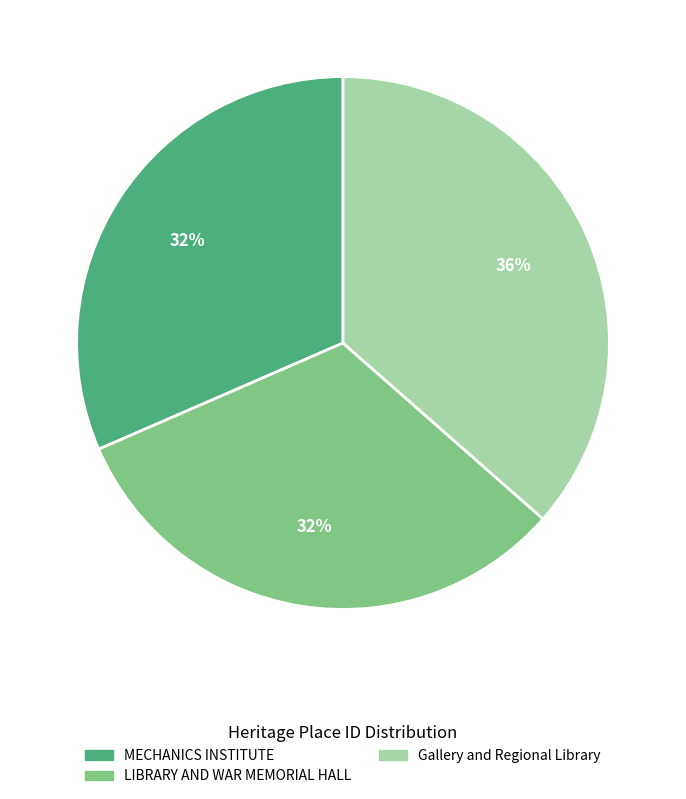

Is it true that Gallery and Regional Library is 36% of the pie?

True